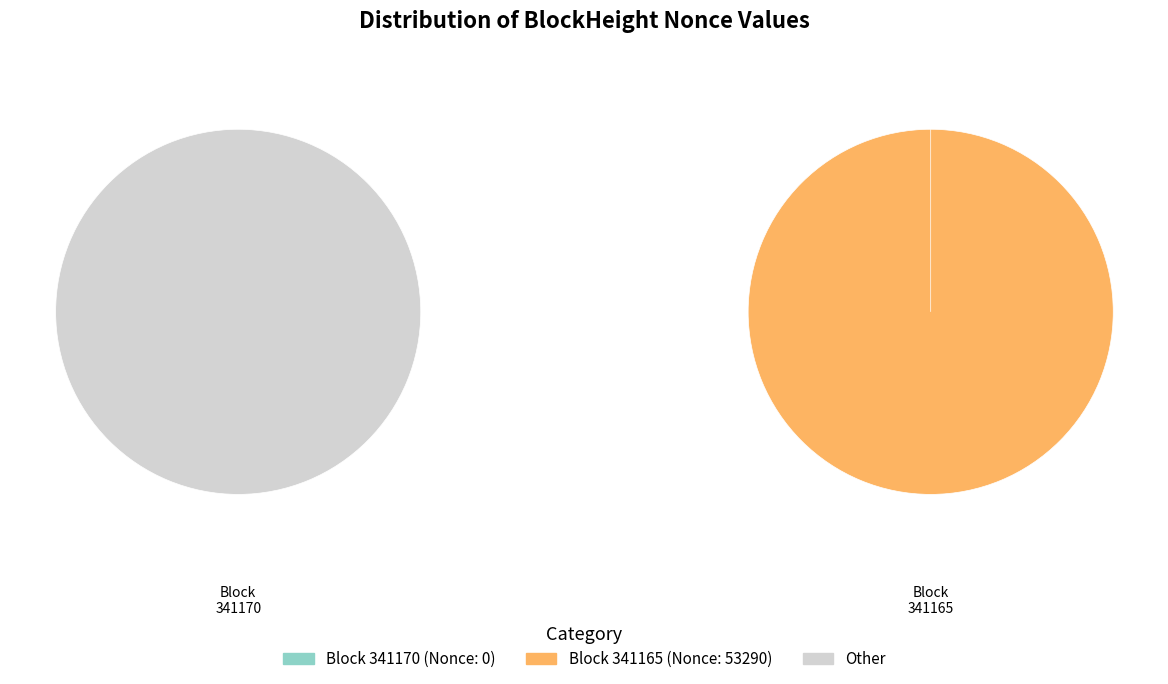

What is the majority slice?

341165